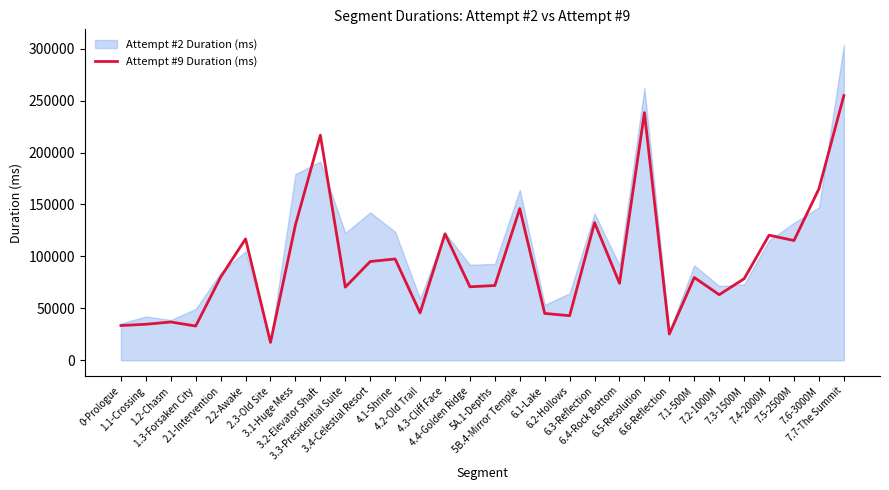

What is the average value?

95115